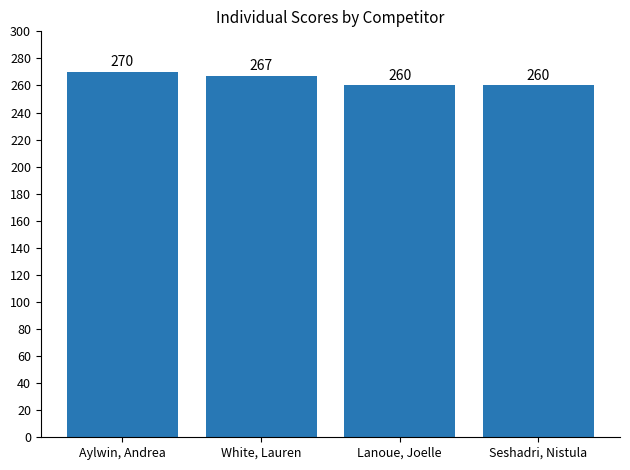

Approximately how many times larger is the value at Aylwin, Andrea compared to White, Lauren?

1.0